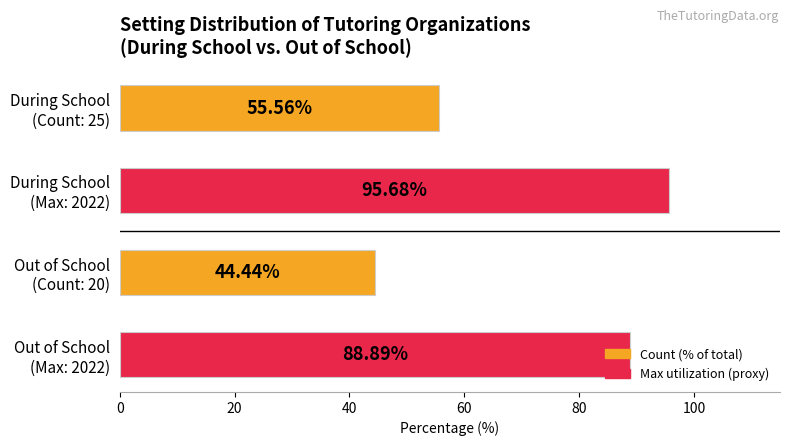

What is the difference between the maximum and second lowest values?

40.1